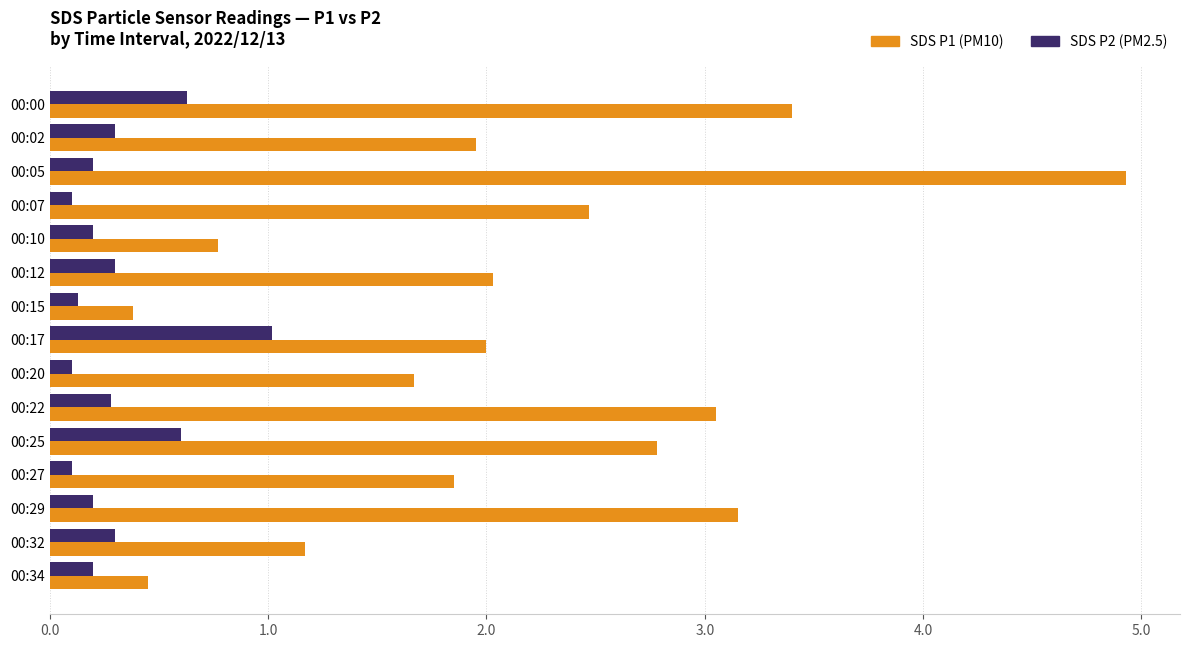

What is the difference between the highest and lowest values at 00:22?

2.8